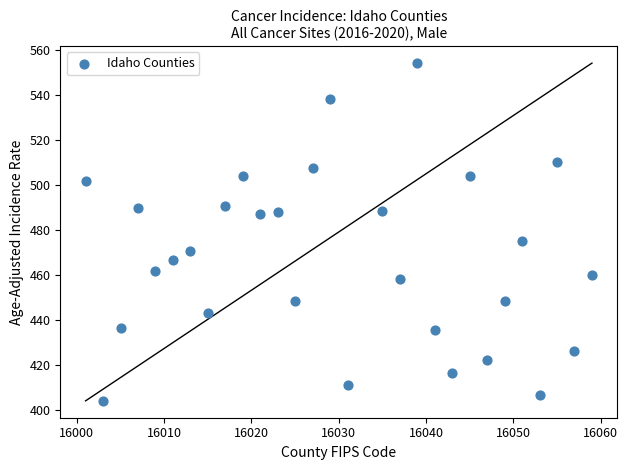

What is the range of Y values (max minus min)?

150.1